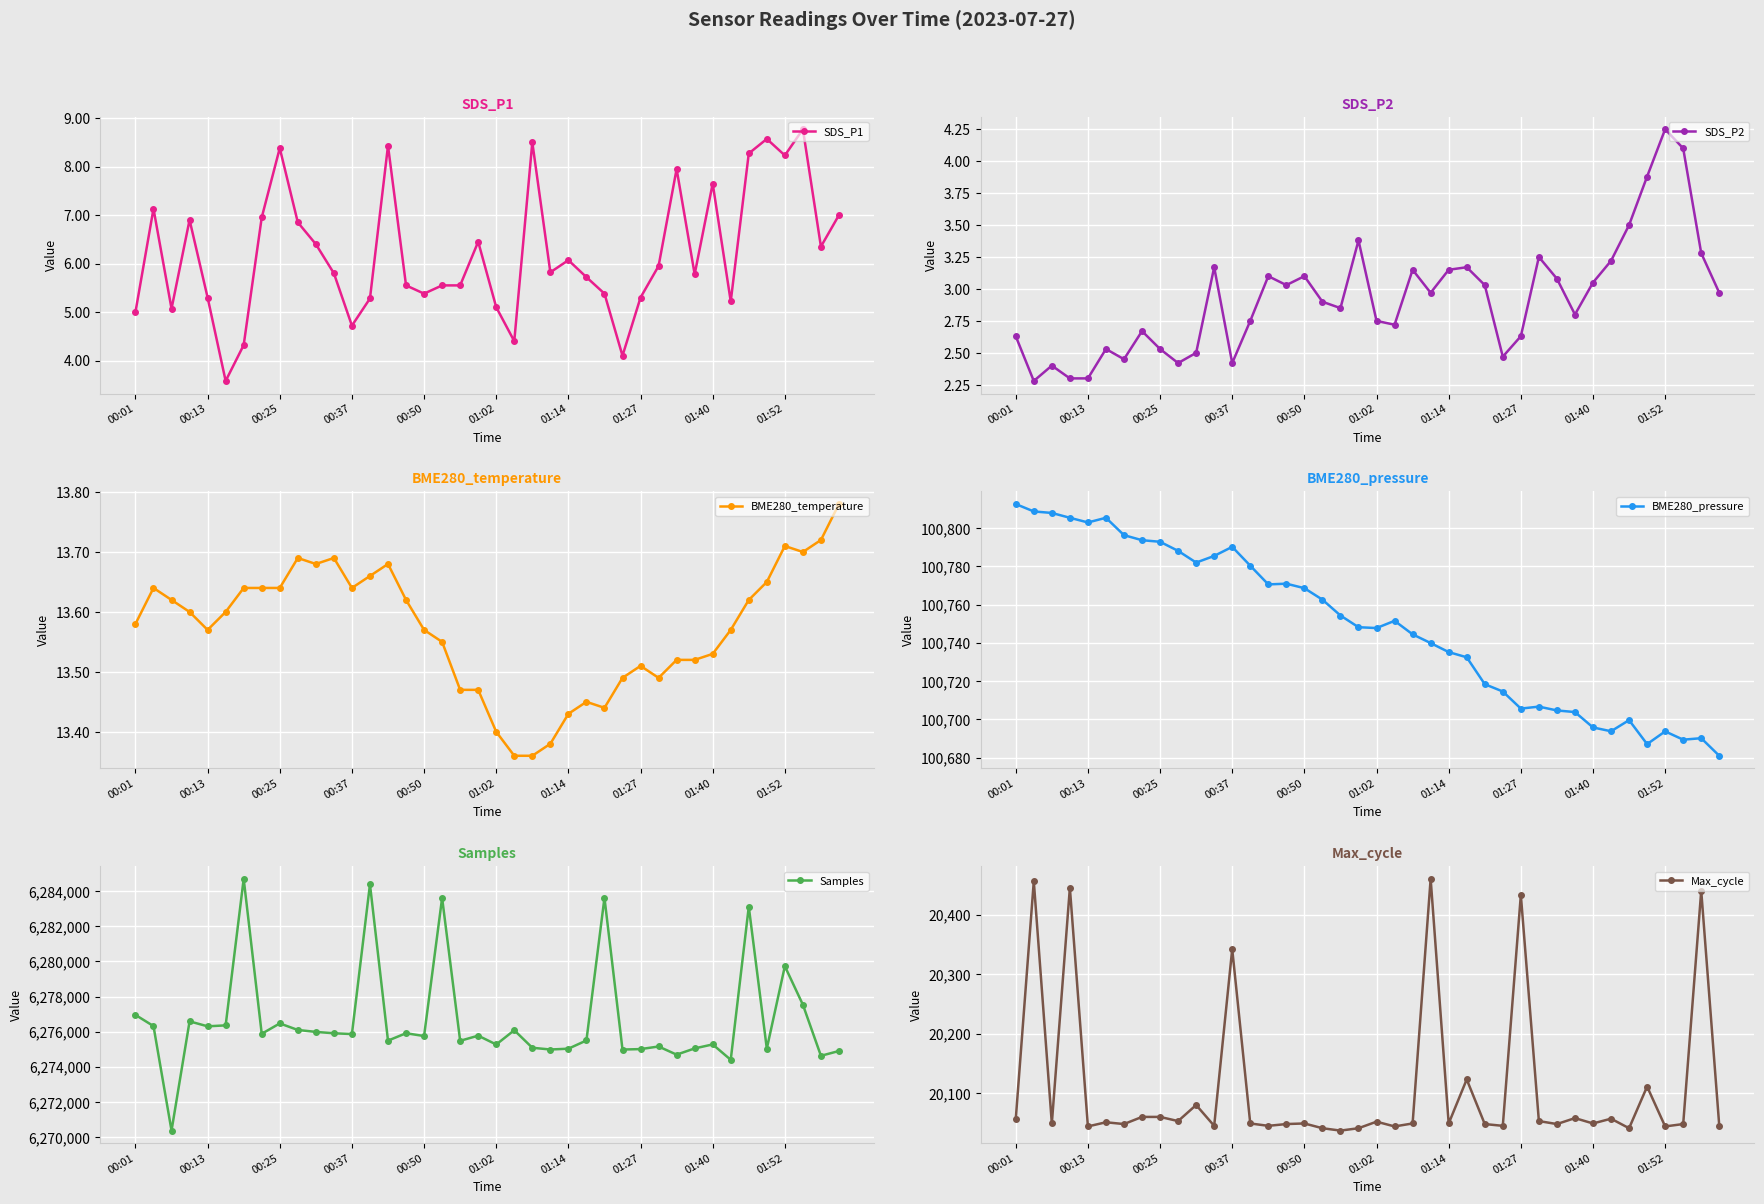

What is the approximate value of BME280_pressure at 38?

100690.2